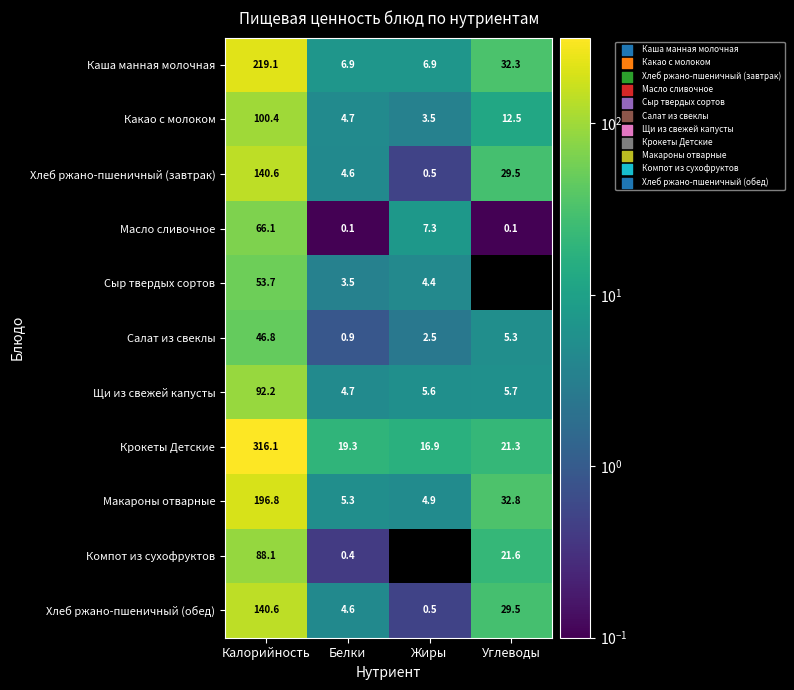

Is it true that Масло сливочное equals 14.5 at Калорийность?

False